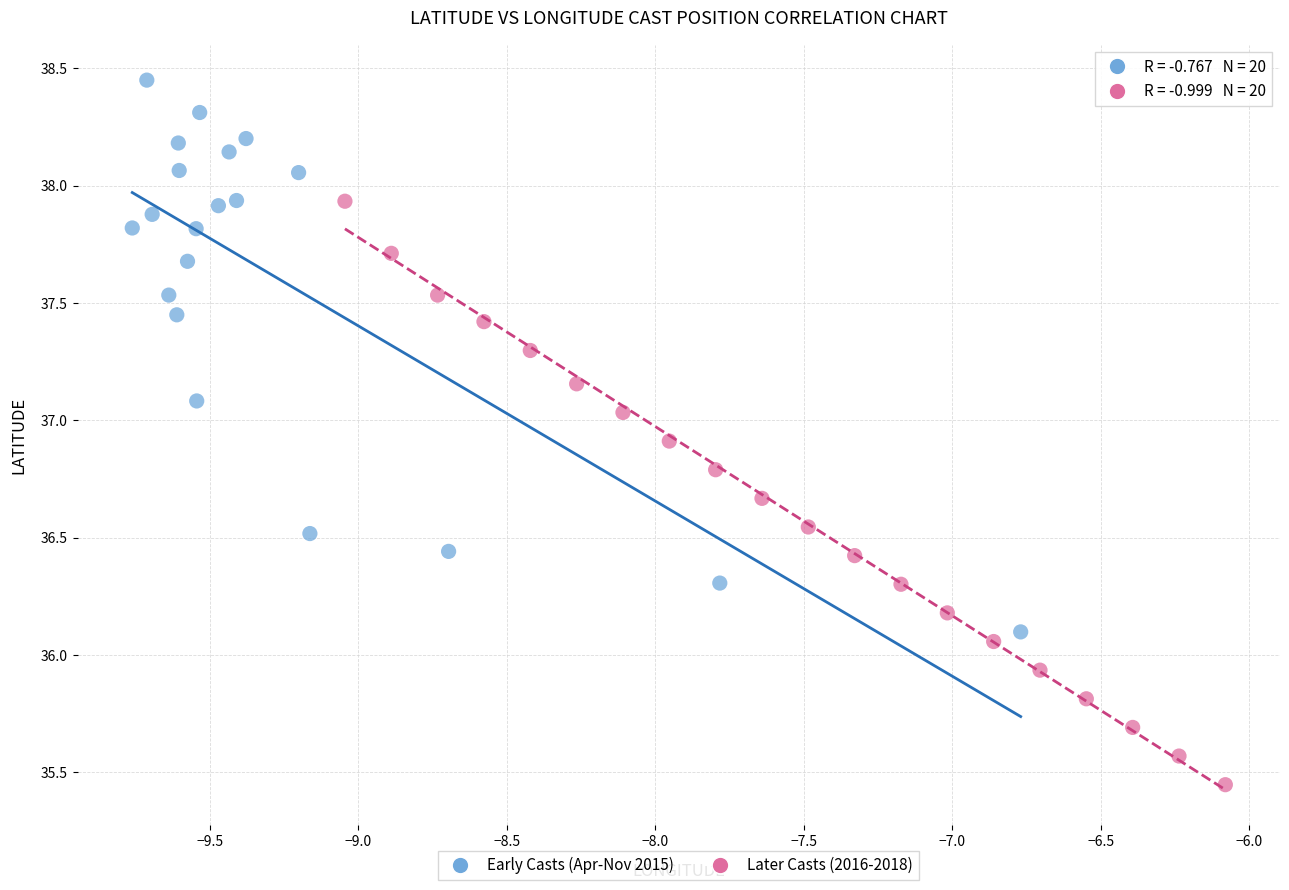

Which series reaches the maximum Y coordinate?

Early Casts (Apr-Nov 2015)